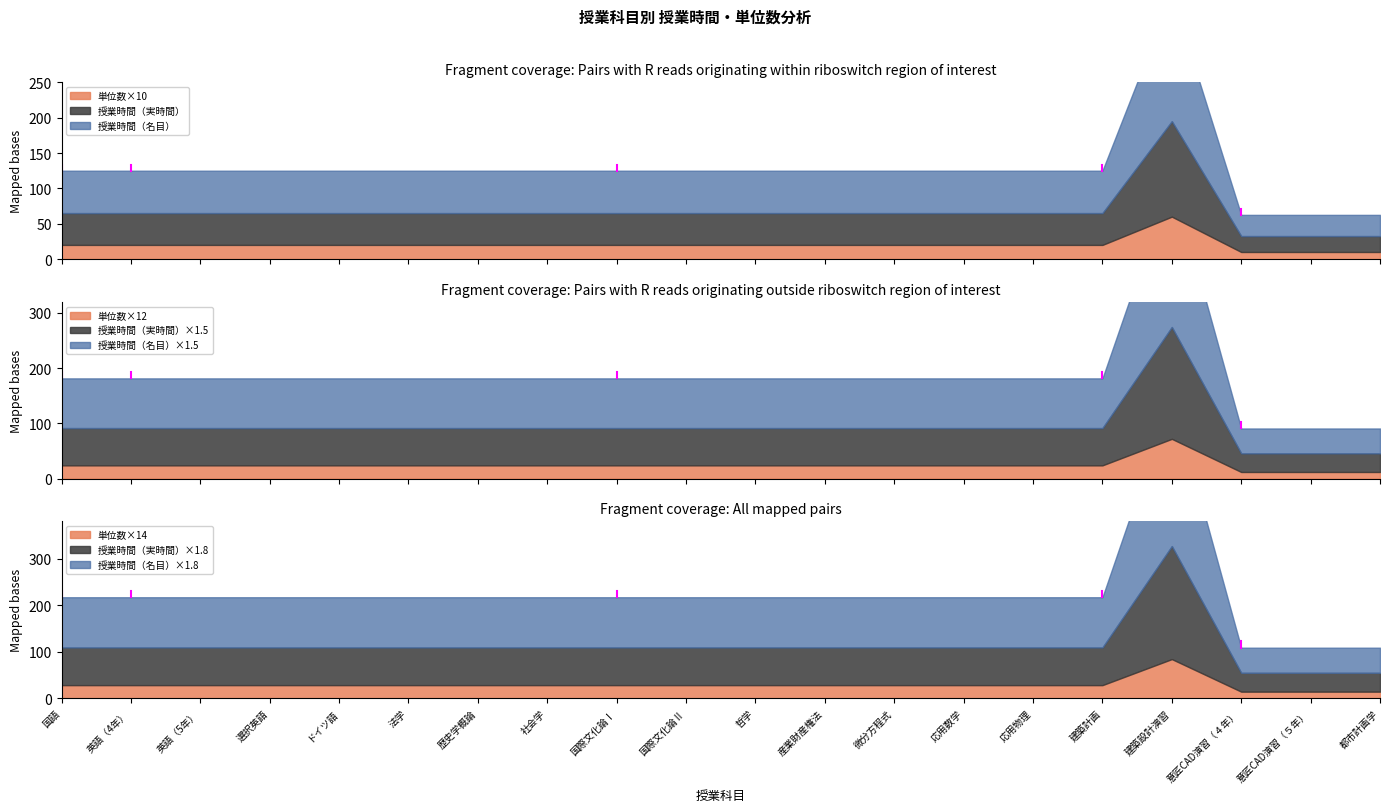

Rank the series by their maximum value, from lowest to highest.

単位数, 授業時間（実時間）, 授業時間（名目）